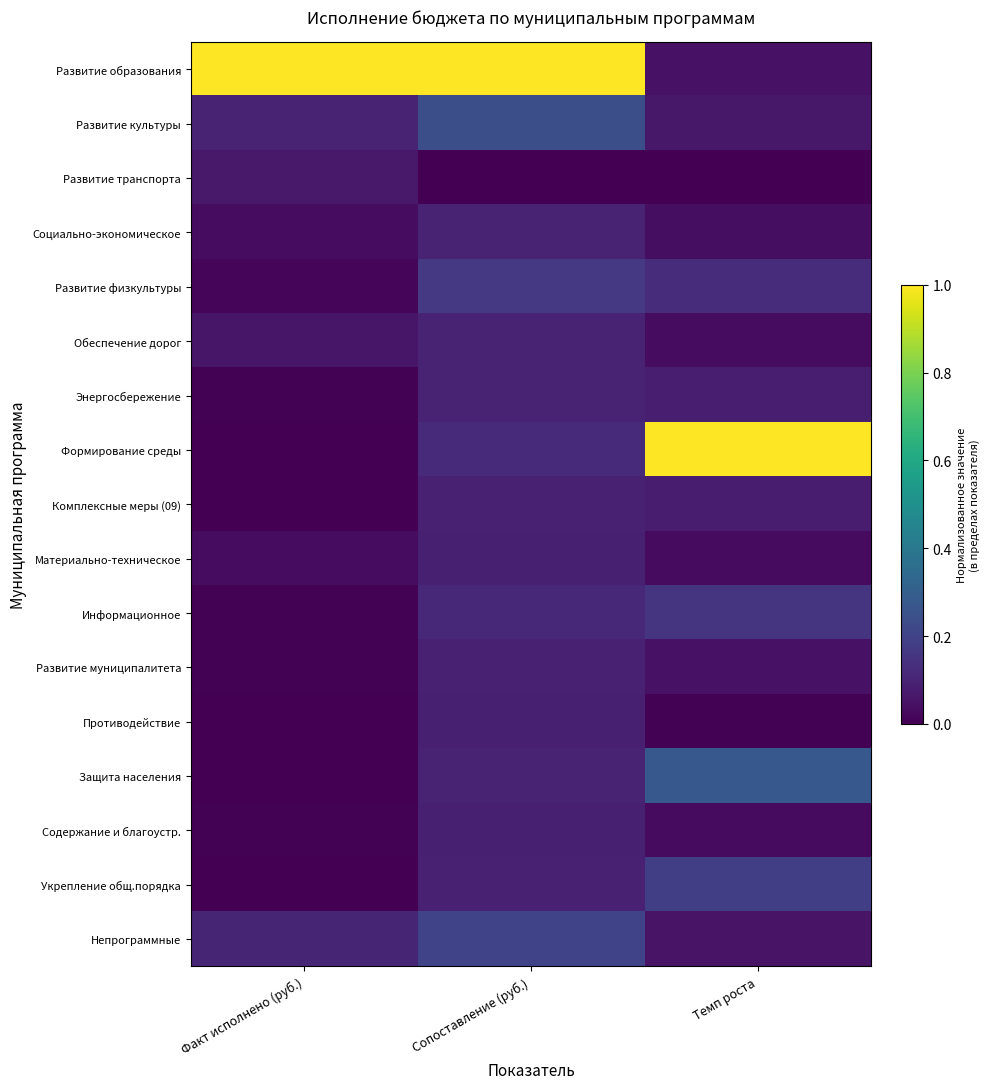

At how many categories does at least one series exceed 0?

3